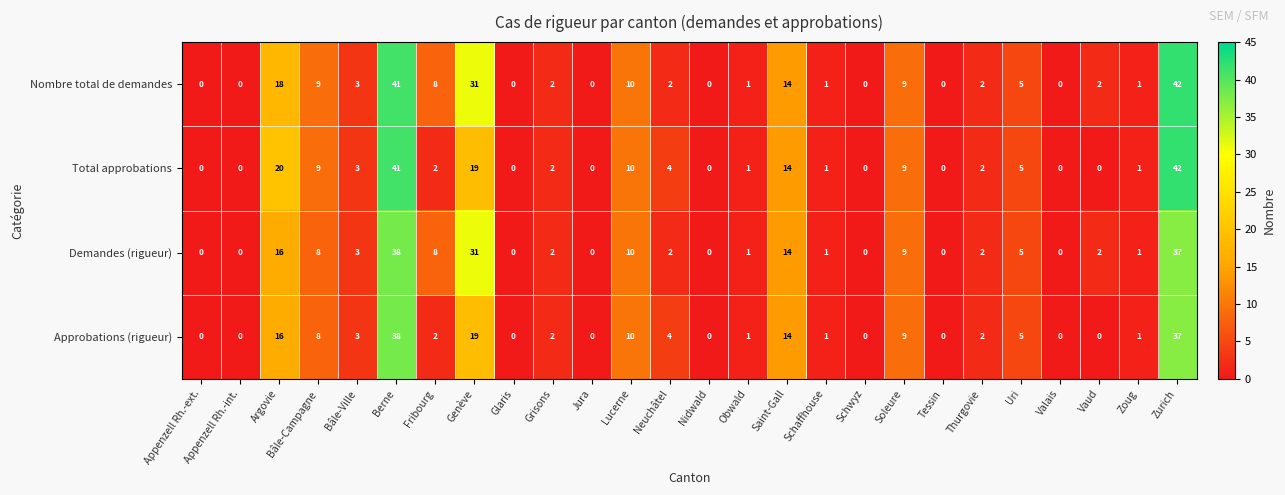

What is the difference between the second highest and minimum values in the Total approbations series?

41